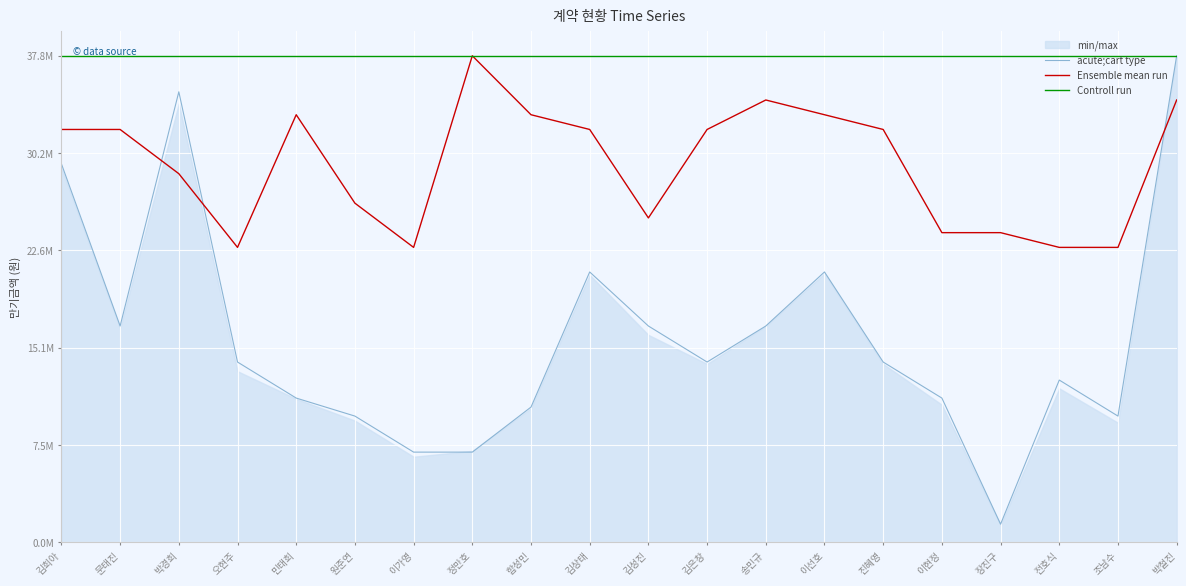

What is the sum of all Ensemble mean run values?

586860606.1